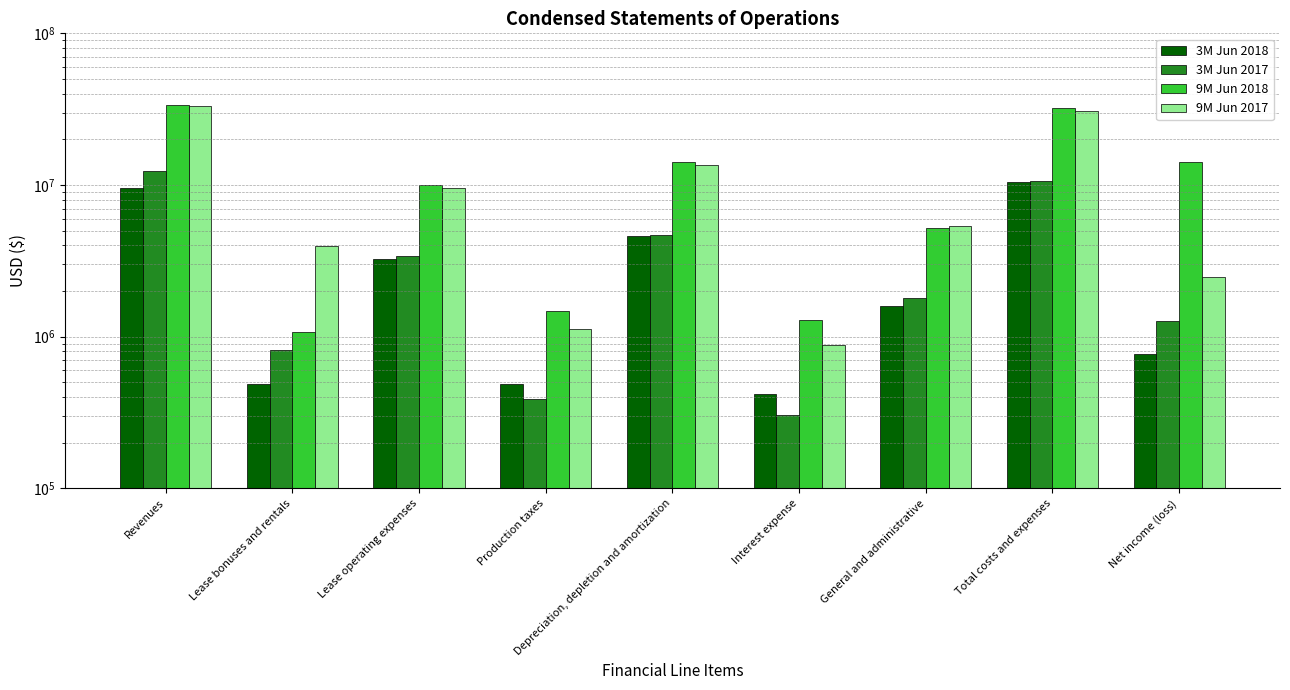

How many data points in 3M Jun 2018 are above 1593251?

4